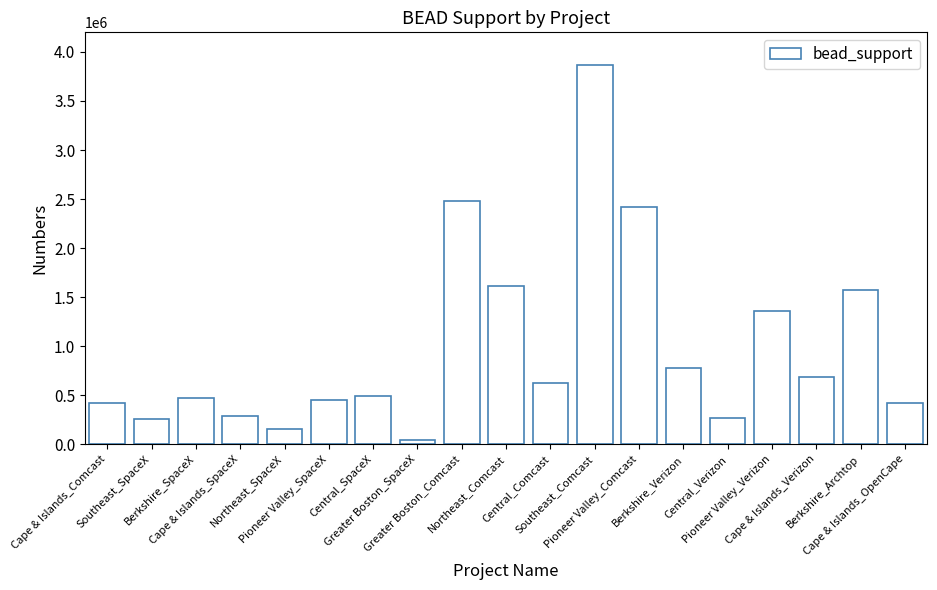

What is the change in value from Northeast_SpaceX to Pioneer Valley_SpaceX?

+301500.0